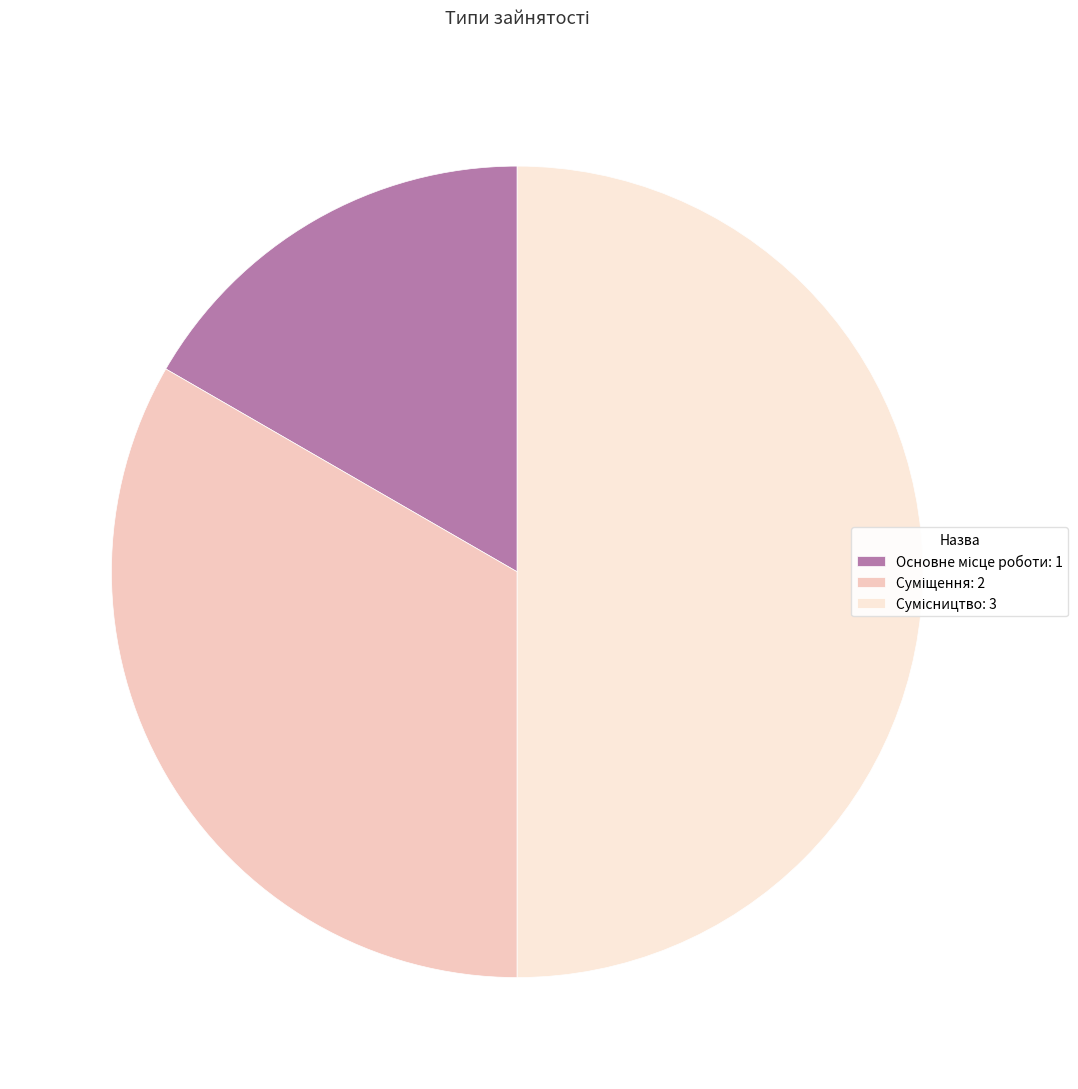

How many segments does this pie chart have?

3